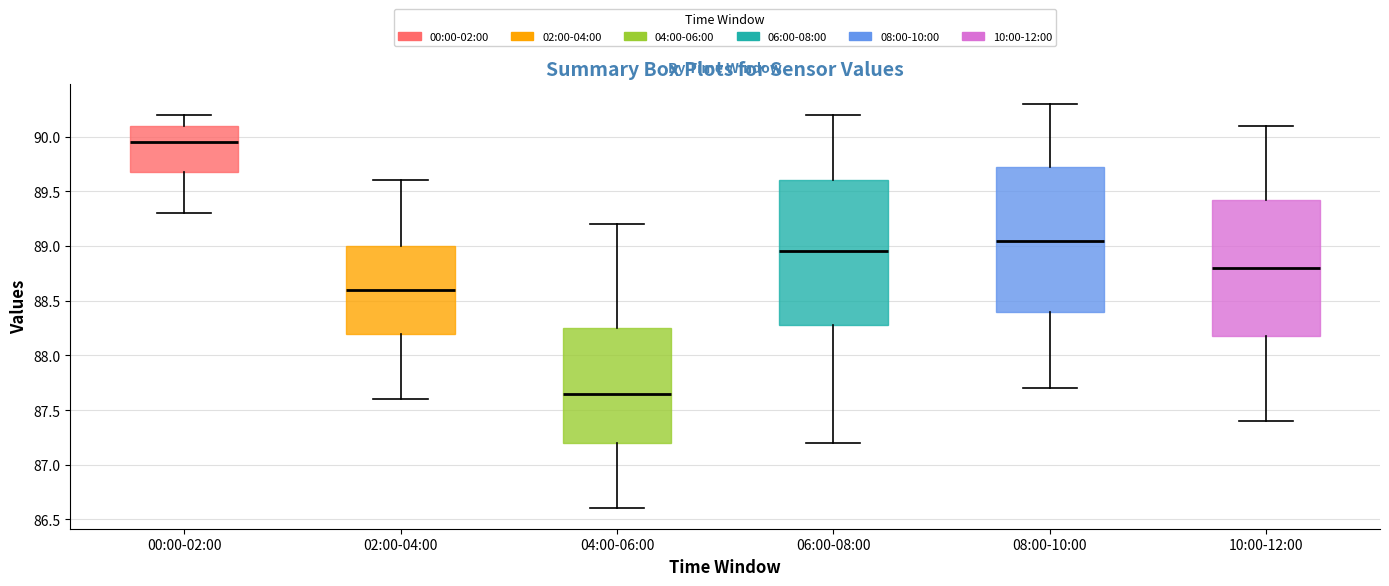

Which box's median line is the lowest?

04:00-06:00